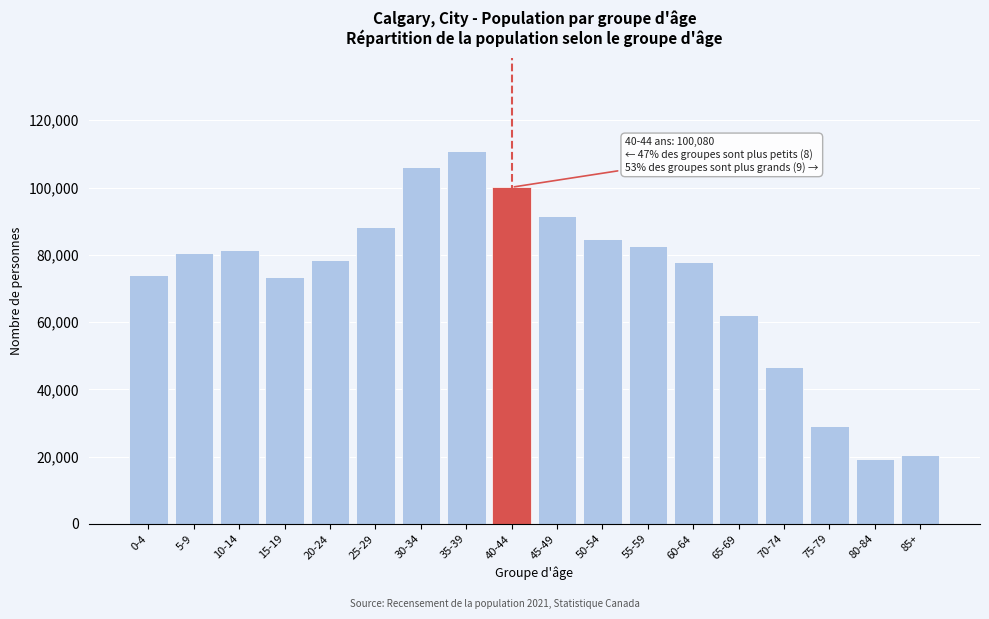

What is the value of the 9th bar from the left?

100080